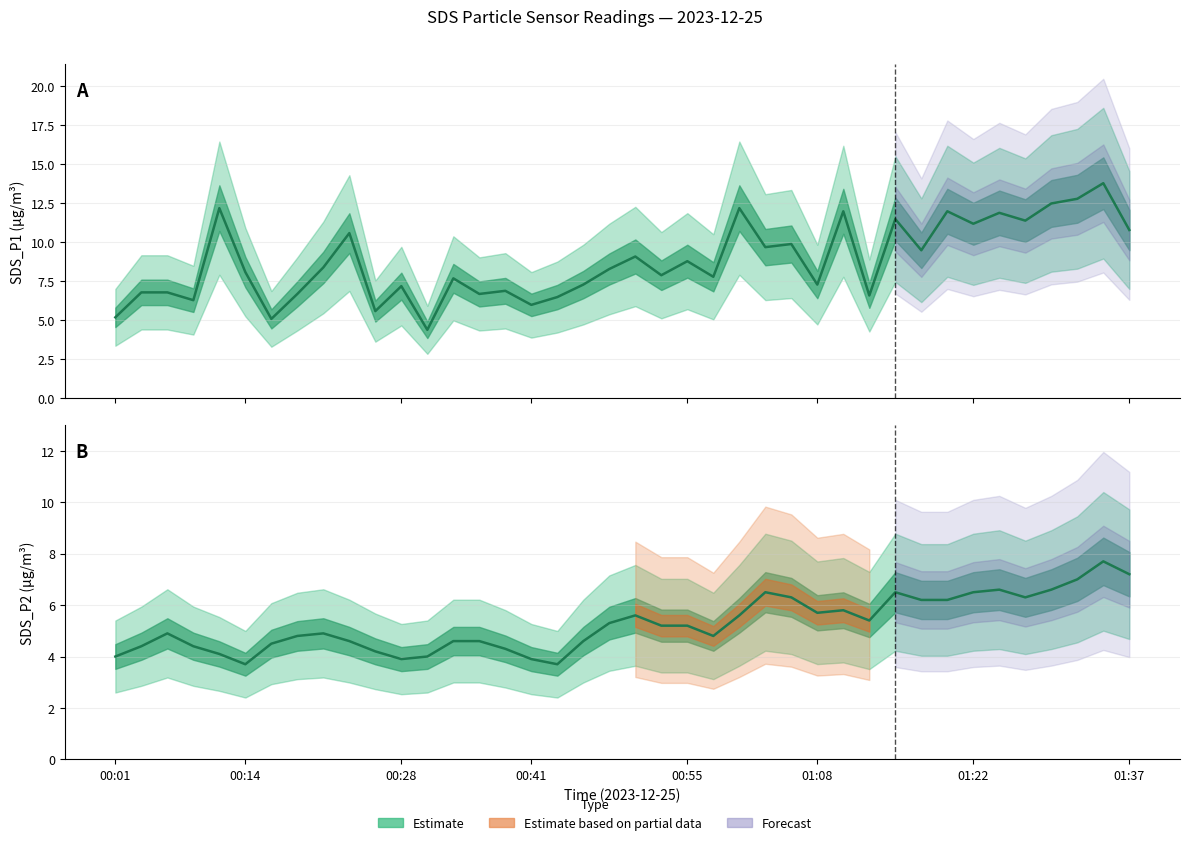

The SDS_P1 (mean) series shows 5.2 at 8. True or false?

False